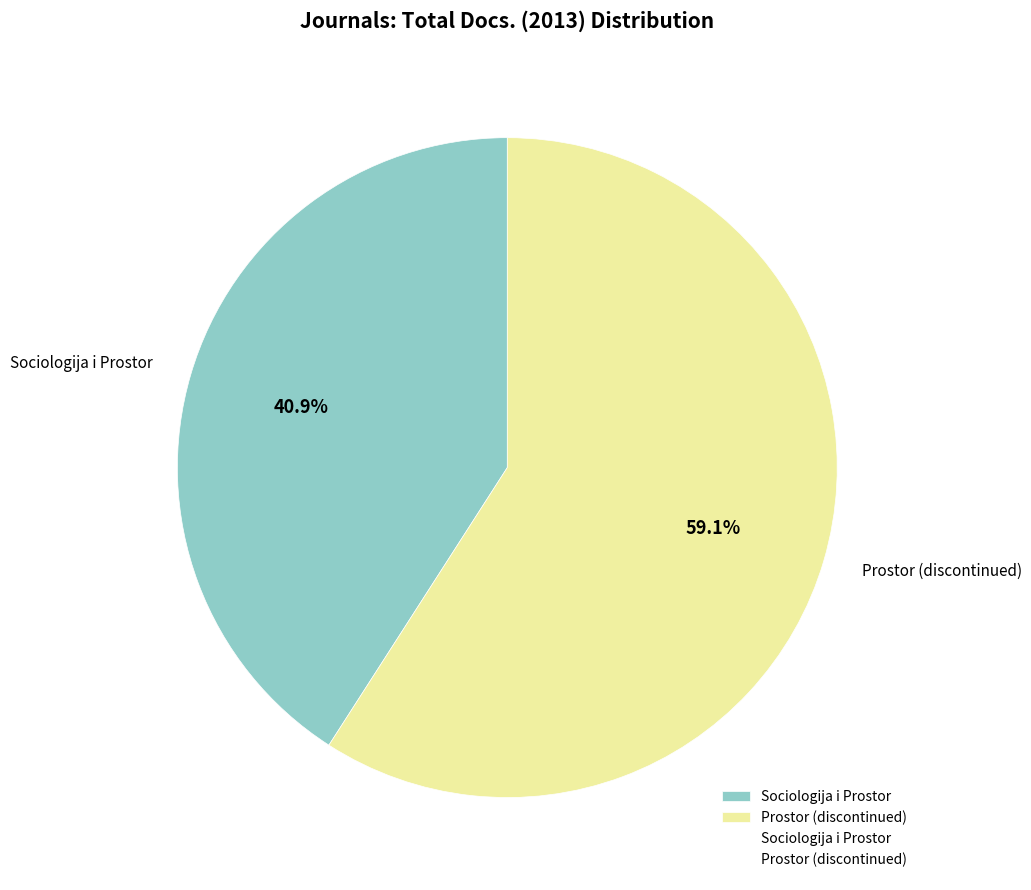

To the nearest percent, what is the combined percentage of Prostor (discontinued) and Sociologija i Prostor?

100%